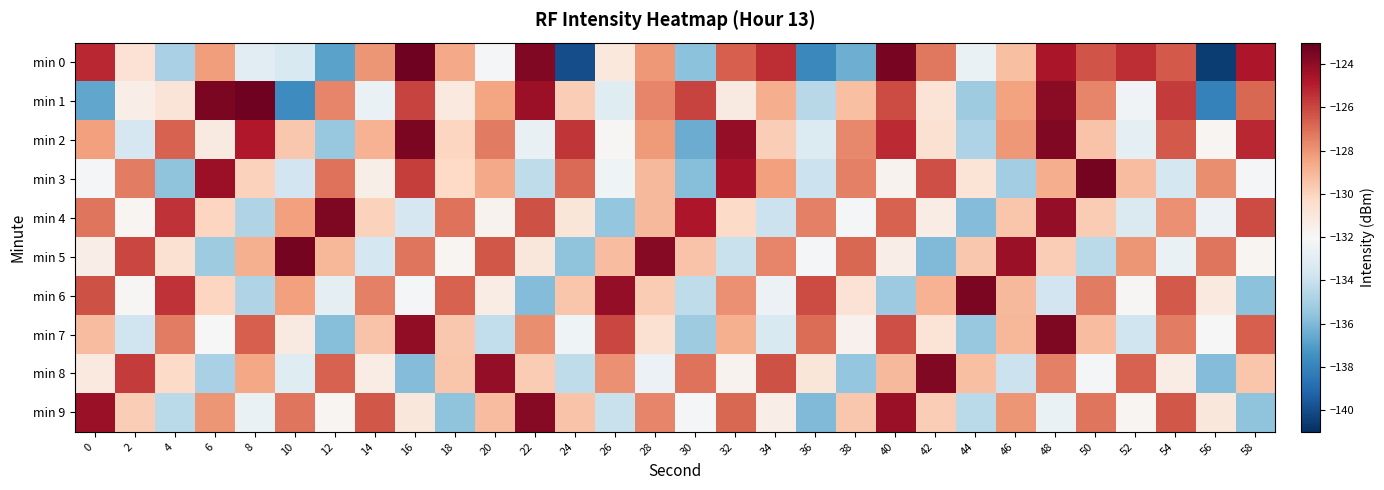

Rank the series by their maximum value, from highest to lowest.

min 0, min 1, min 3, min 5, min 2, min 6, min 4, min 7, min 8, min 9